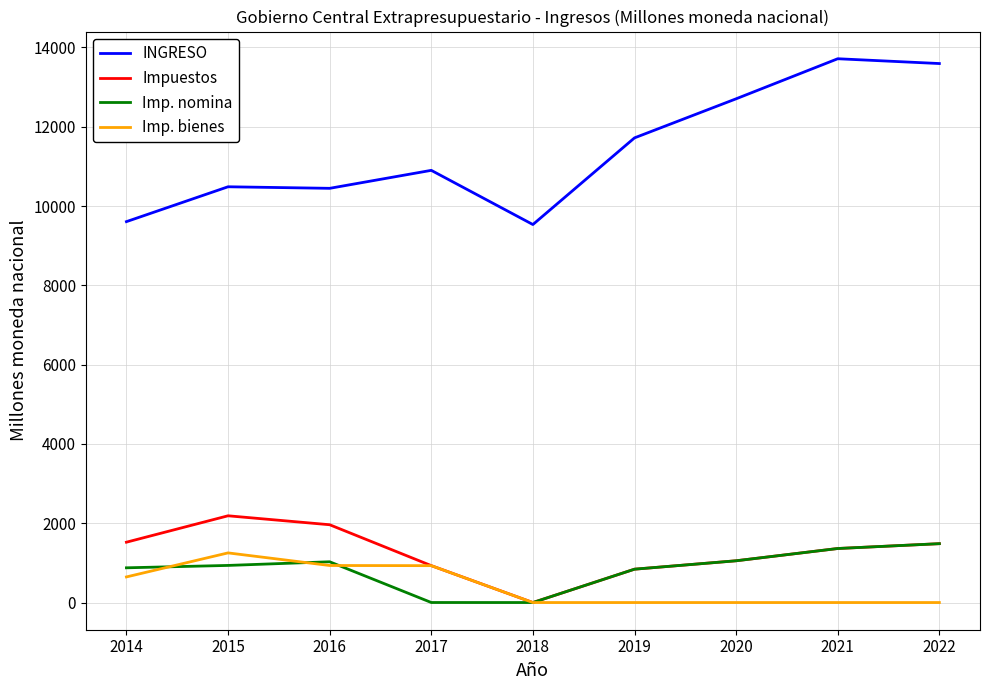

The Imp. bienes series shows 930.1 at 2017. True or false?

True